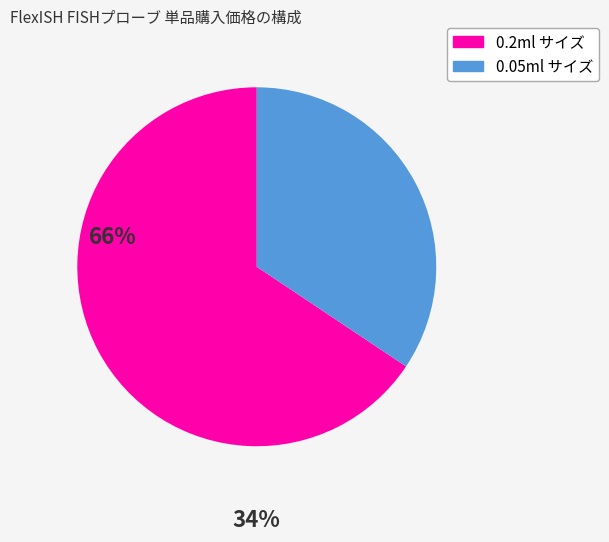

Rank the categories by value from lowest to highest.

0.05ml サイズ, 0.2ml サイズ